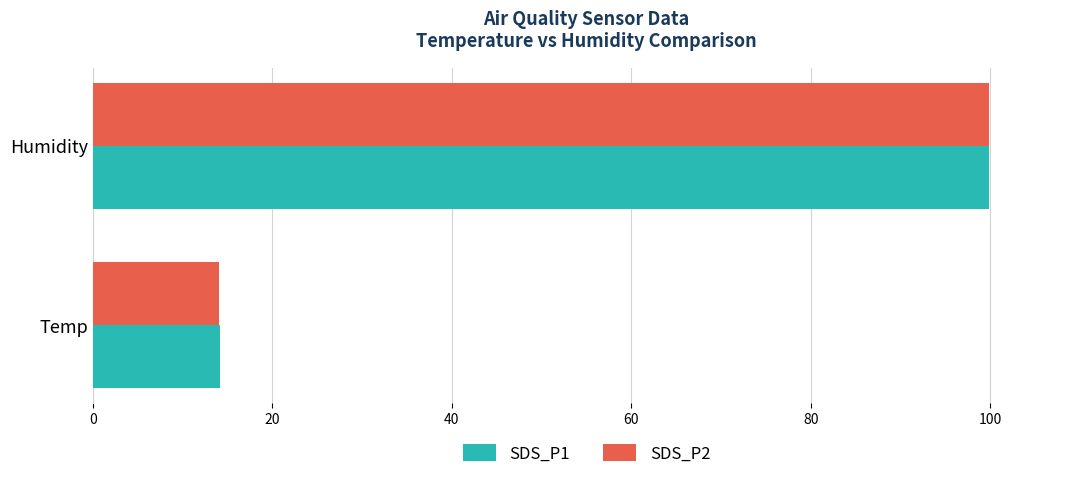

What is the maximum value shown in the chart?

99.9